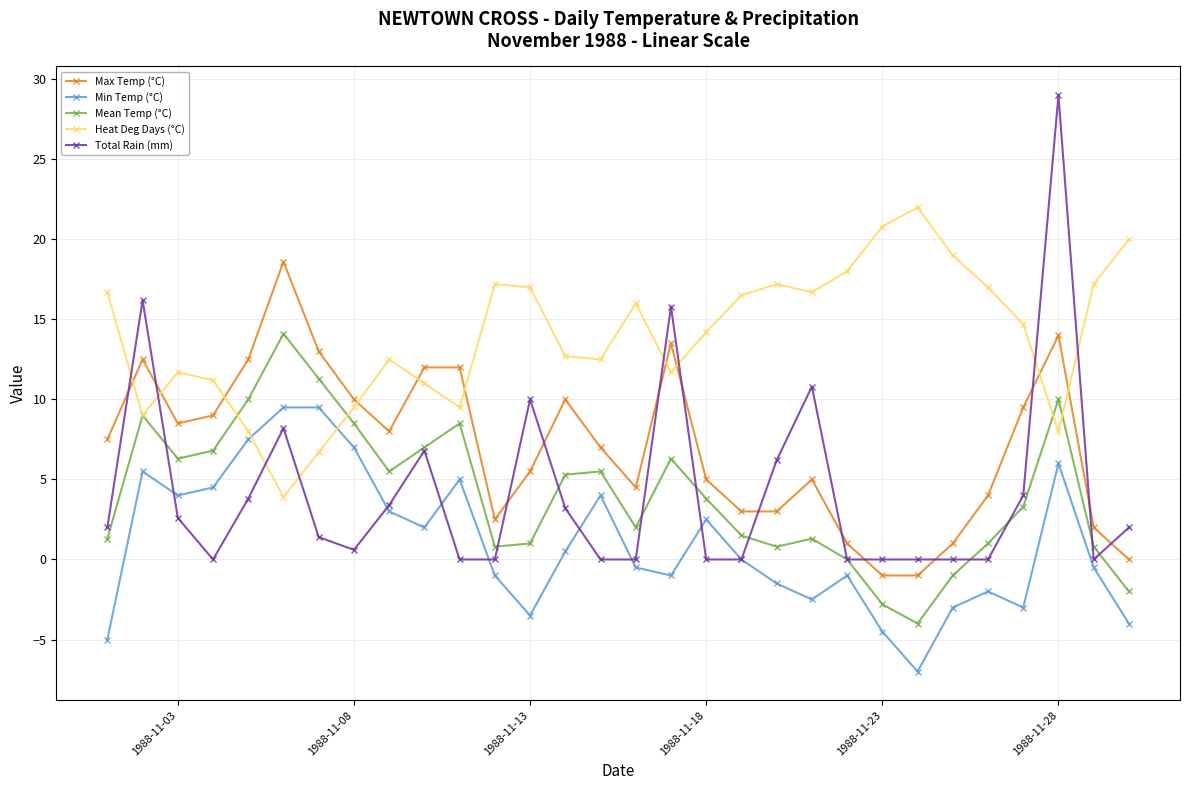

What is the difference between the maximum and minimum values in the Heat Deg Days (°C) series?

18.1